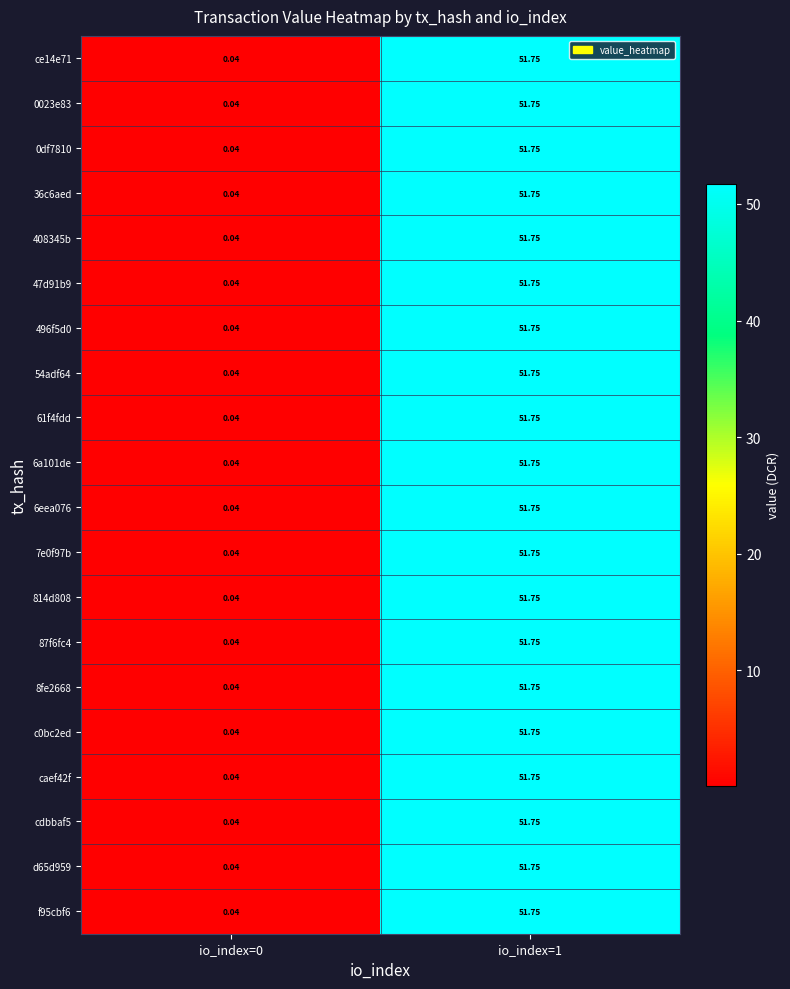

Is the value of 54adf64 at io_index=1 greater than the value of 61f4fdd at io_index=0?

Yes